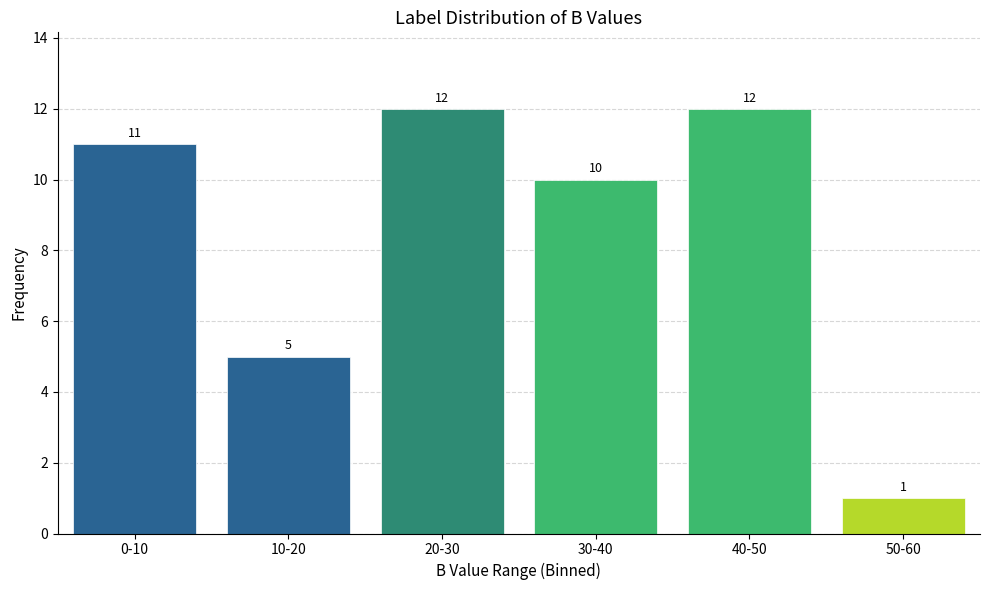

Reading right to left, transcribe all the data shown in this chart.

1	12	10	12	5	11